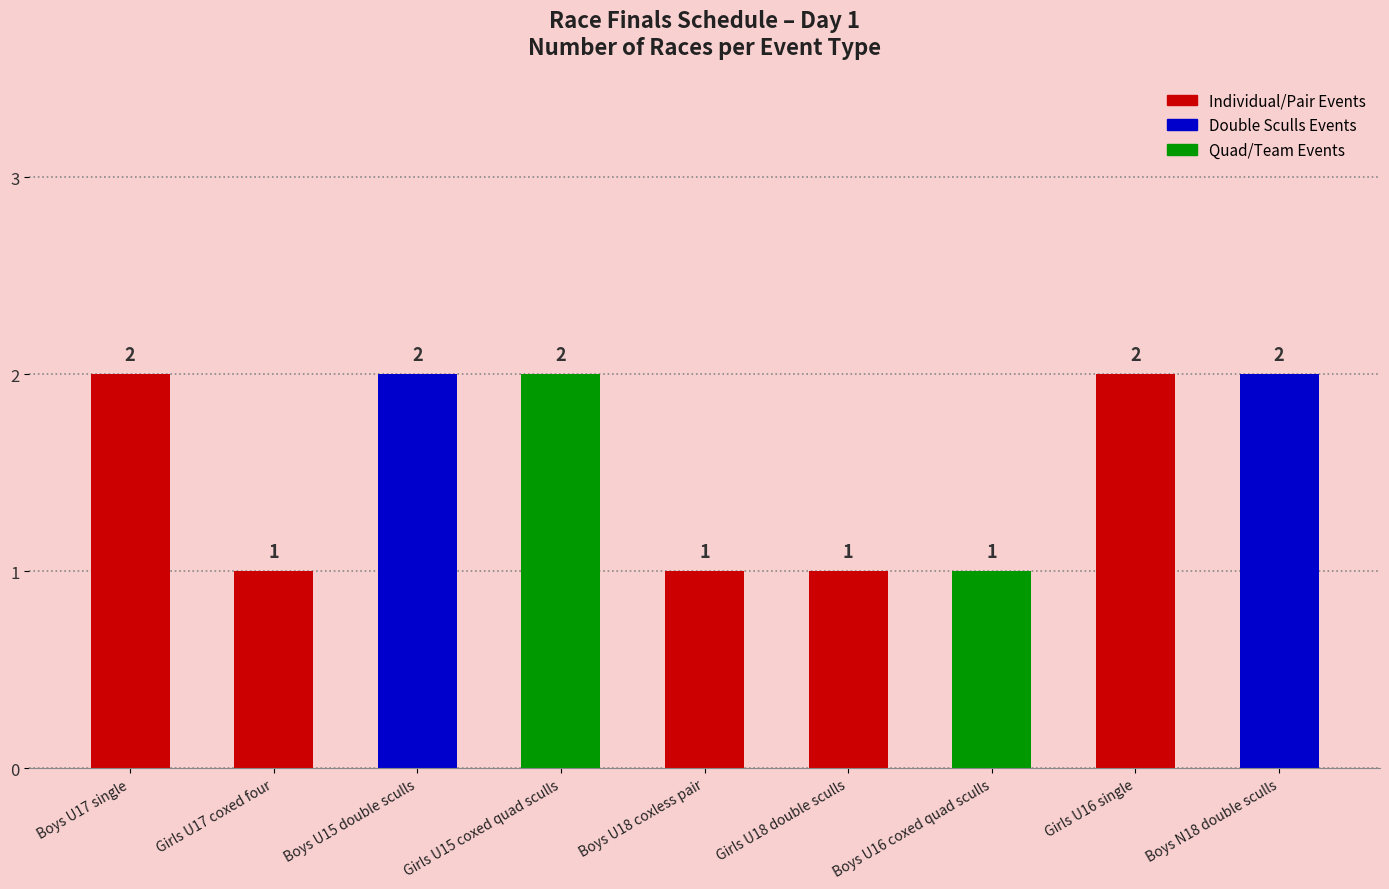

What is the ratio of the value at Girls U16 single to the value at Girls U17 coxed four?

2.0